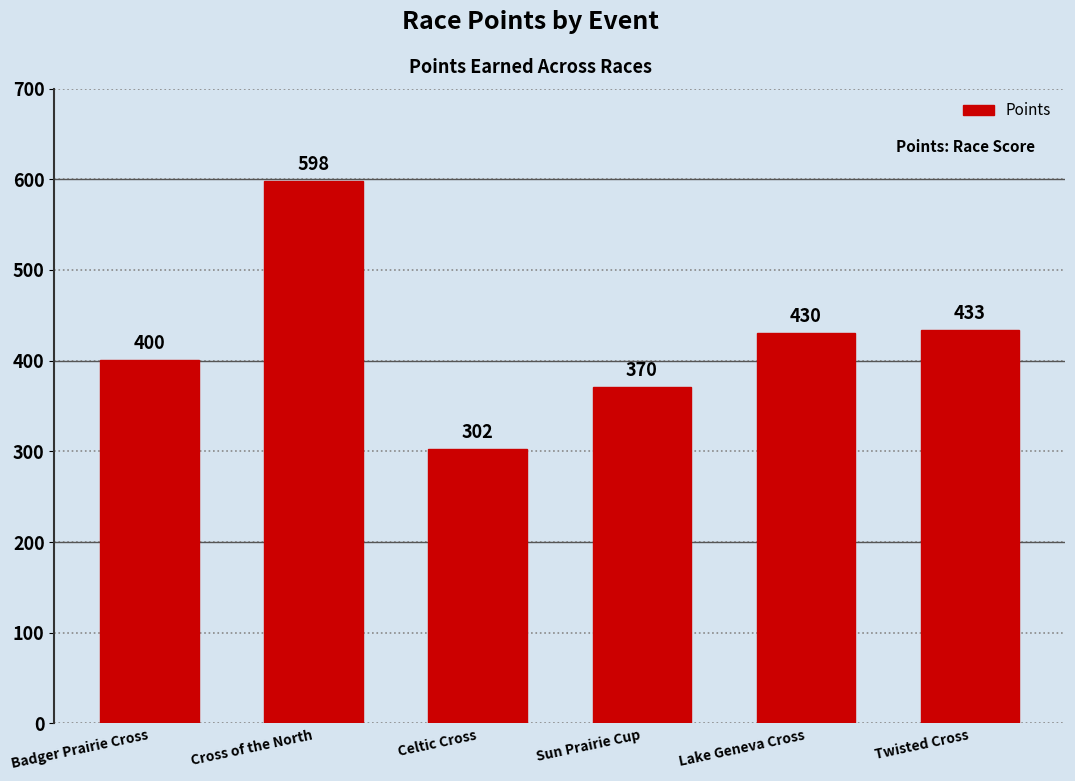

What is the difference between the maximum and minimum values?

295.2